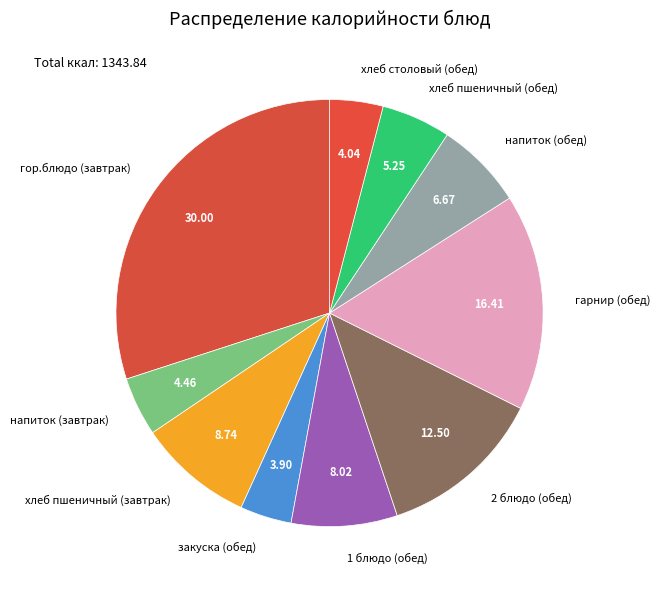

Is there a majority slice in this chart?

No